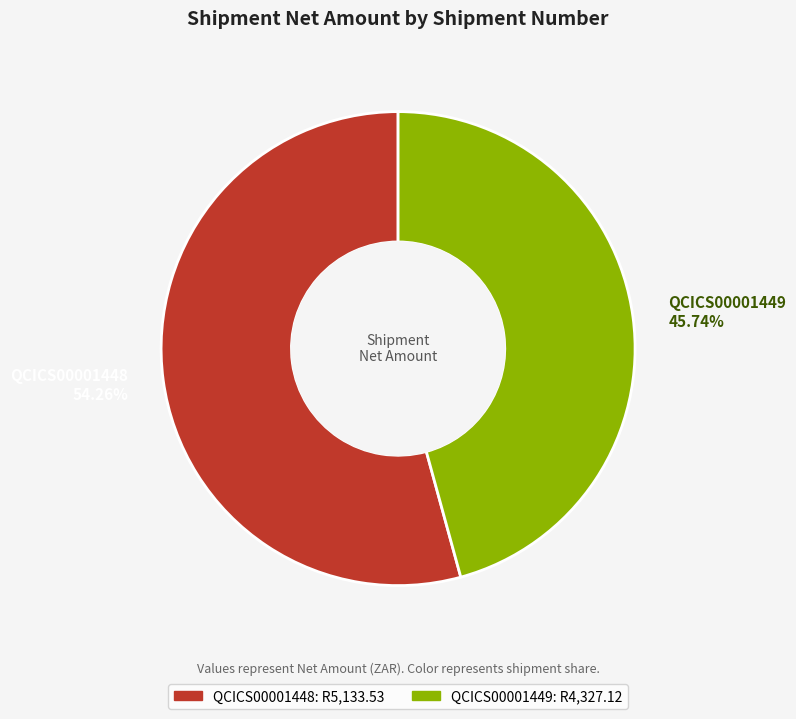

The QCICS00001448 slice represents 54% of the pie. True or false?

True